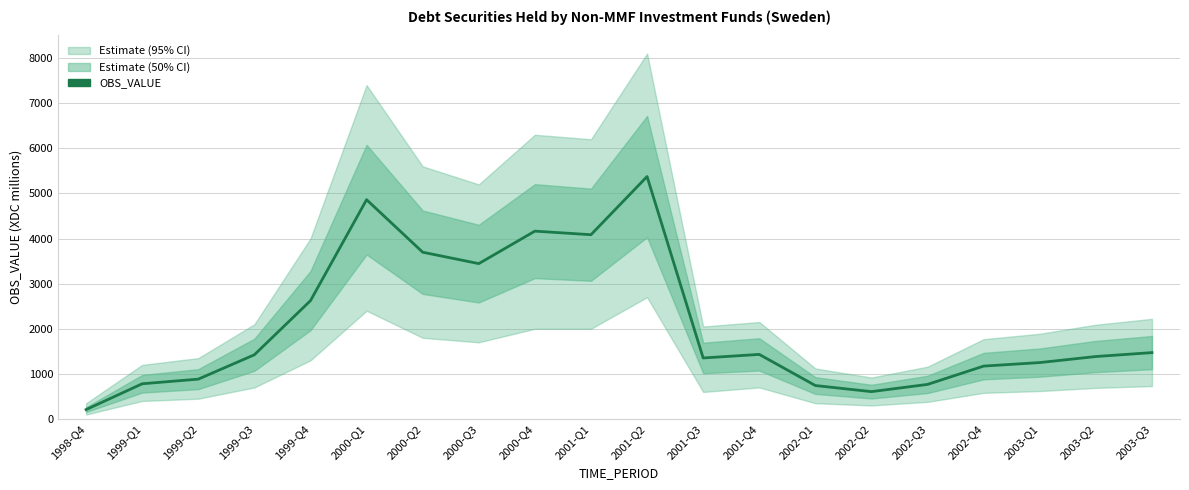

What is the sum of all values?

41728